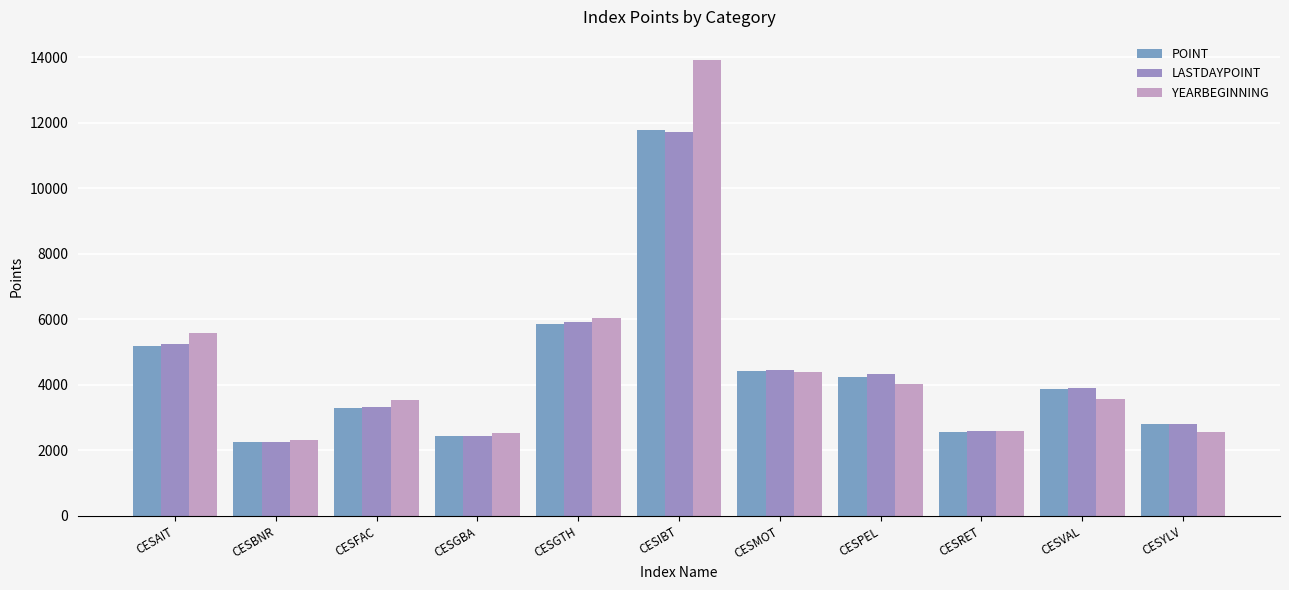

What is the total value across all series at CESMOT?

13256.0